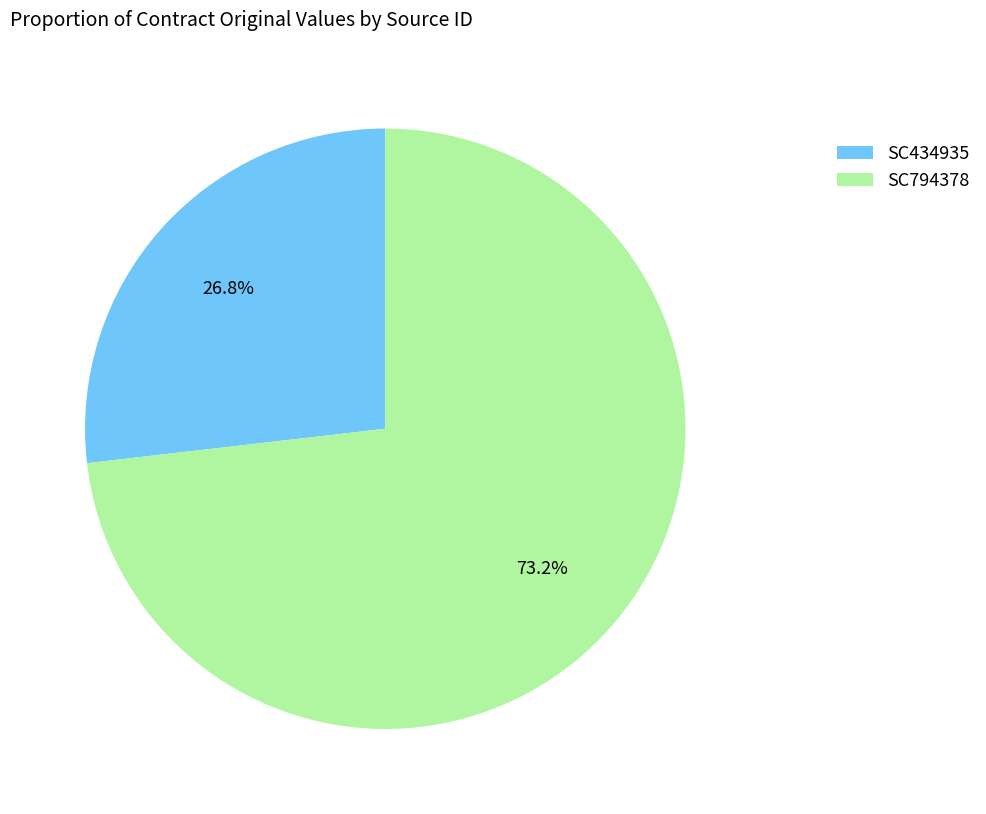

To the nearest percent, what is the difference between the largest and smallest slice percentages?

46%